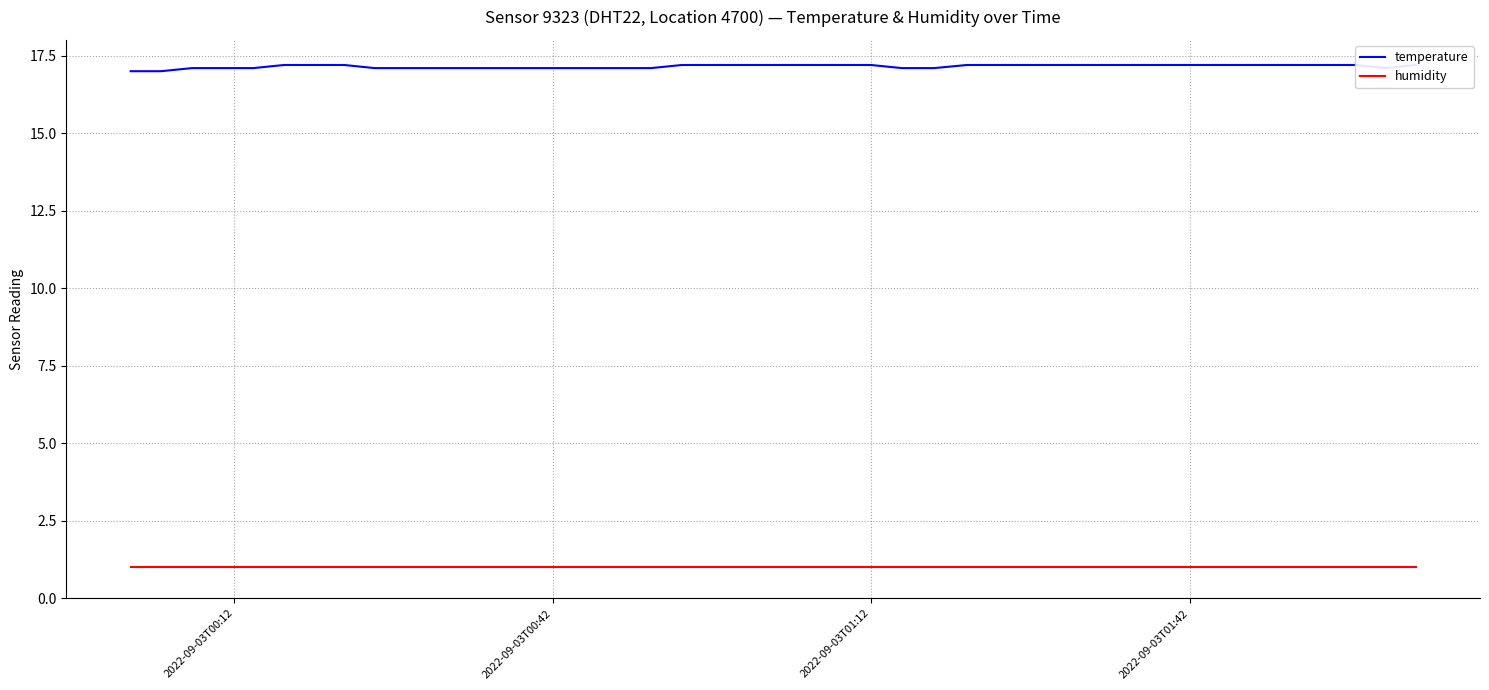

True or false: humidity and temperature cross at least once.

False